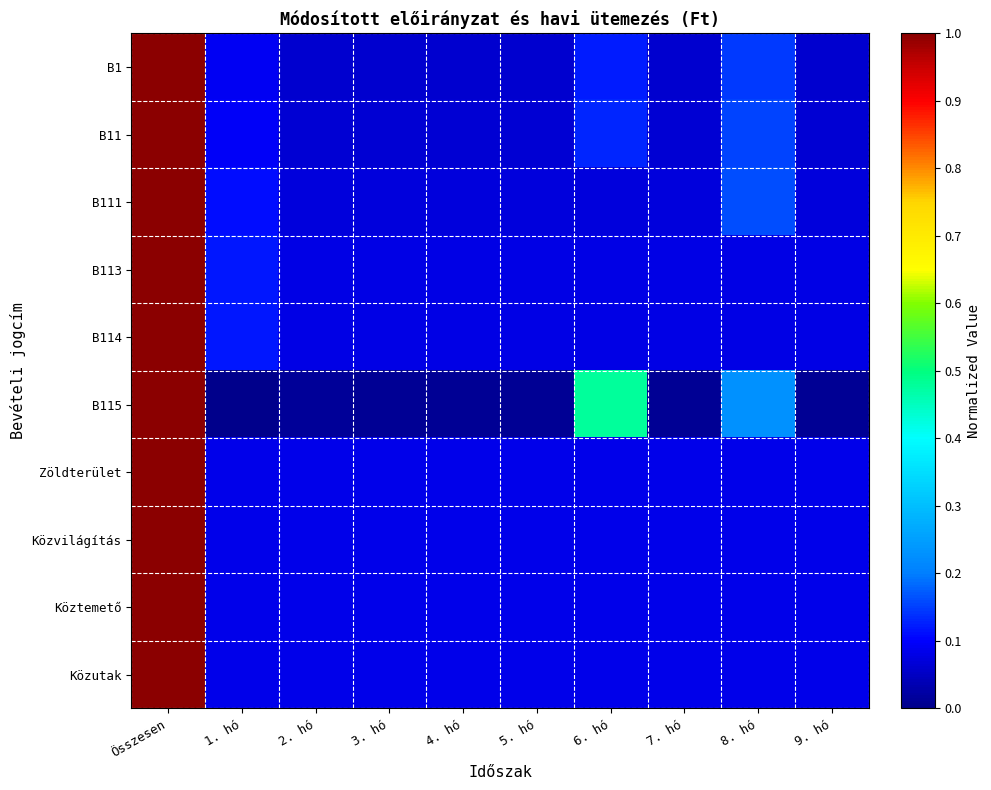

At which category is the sum across all series the highest?

Összesen